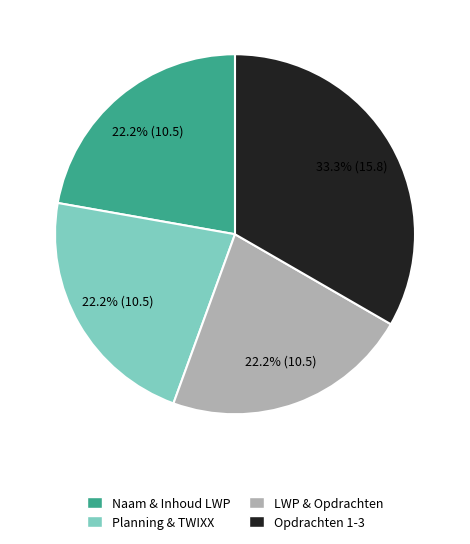

How many slices are in this pie chart?

4